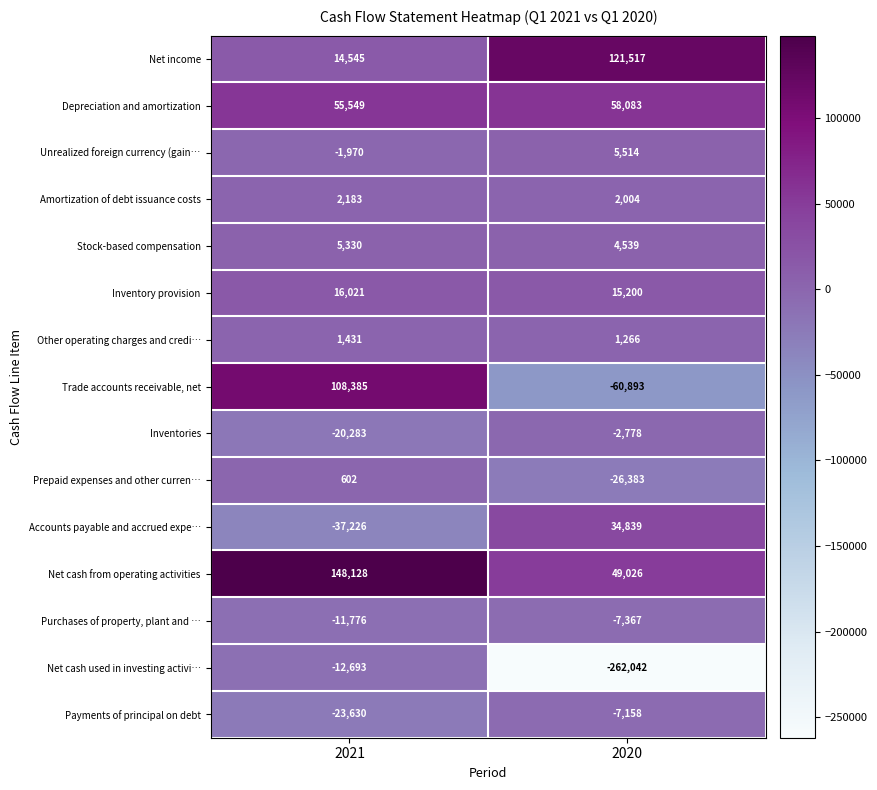

Which series has the largest total across all categories?

Net cash from operating activities